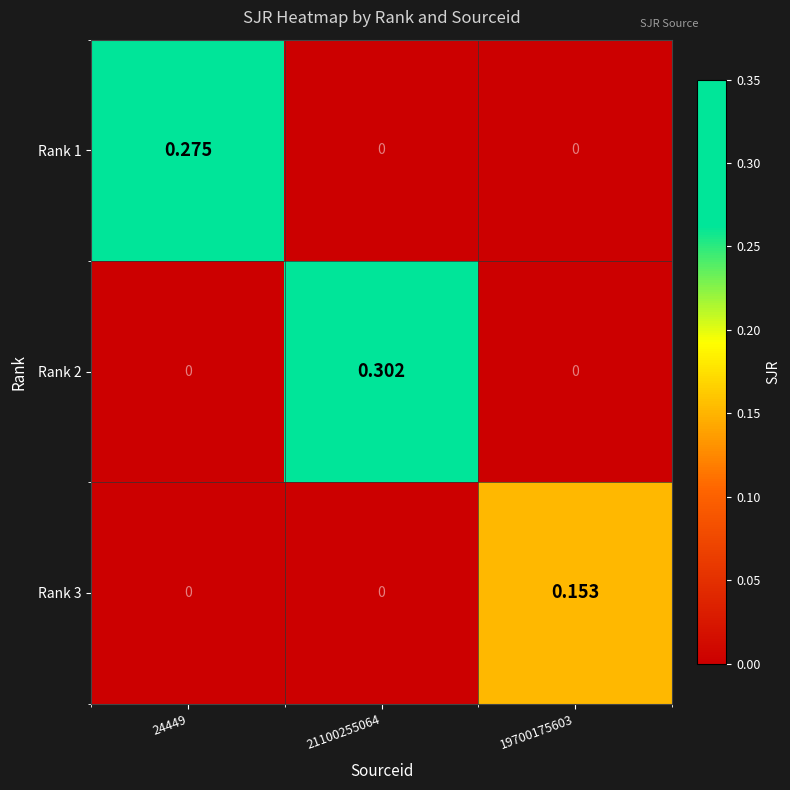

Reading right to left, what are all the values shown in this chart?

Rank 1: 19700175603=0.0	21100255064=0.0	24449=0.3
Rank 2: 19700175603=0.0	21100255064=0.3	24449=0.0
Rank 3: 19700175603=0.2	21100255064=0.0	24449=0.0